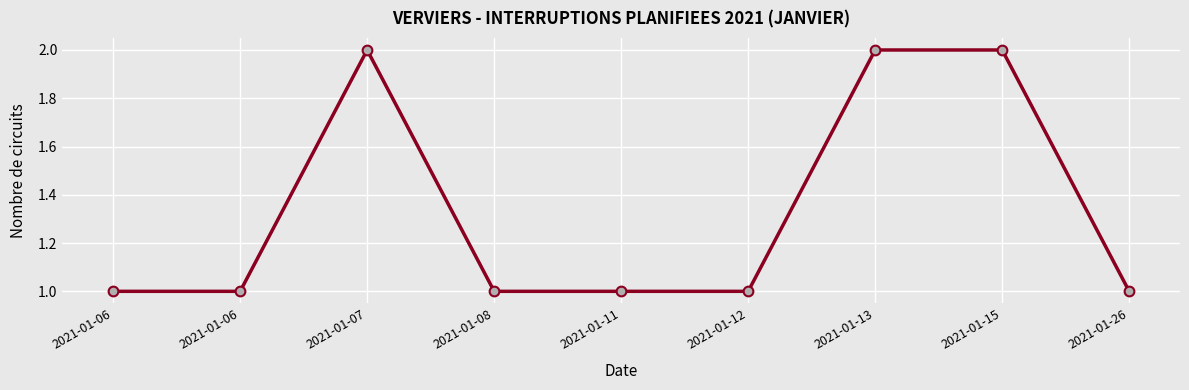

What is the difference between the second highest and second lowest values?

1